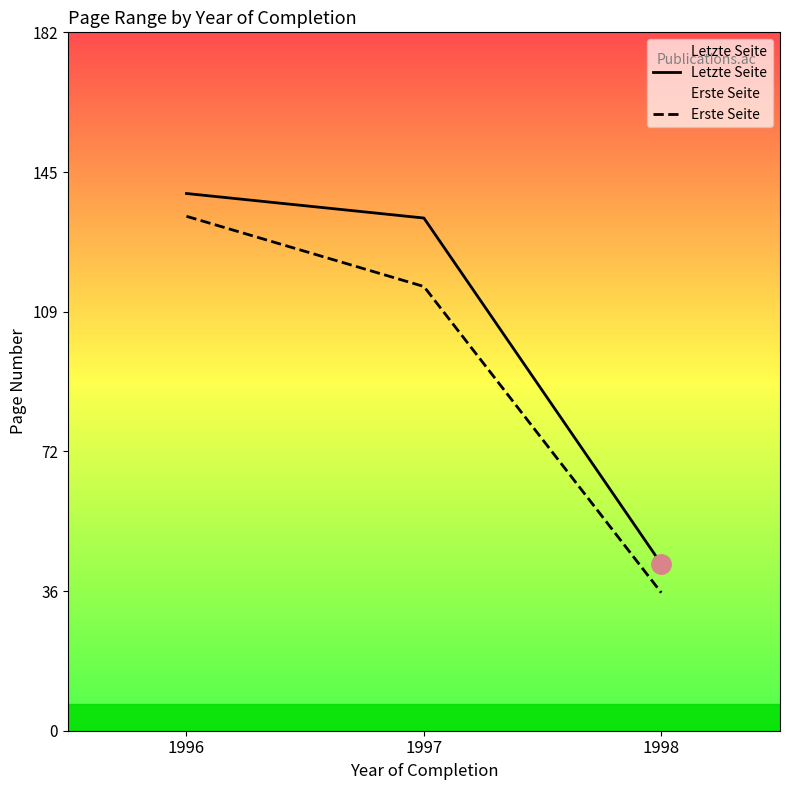

What value does the Erste Seite series have at 1997?

115.9